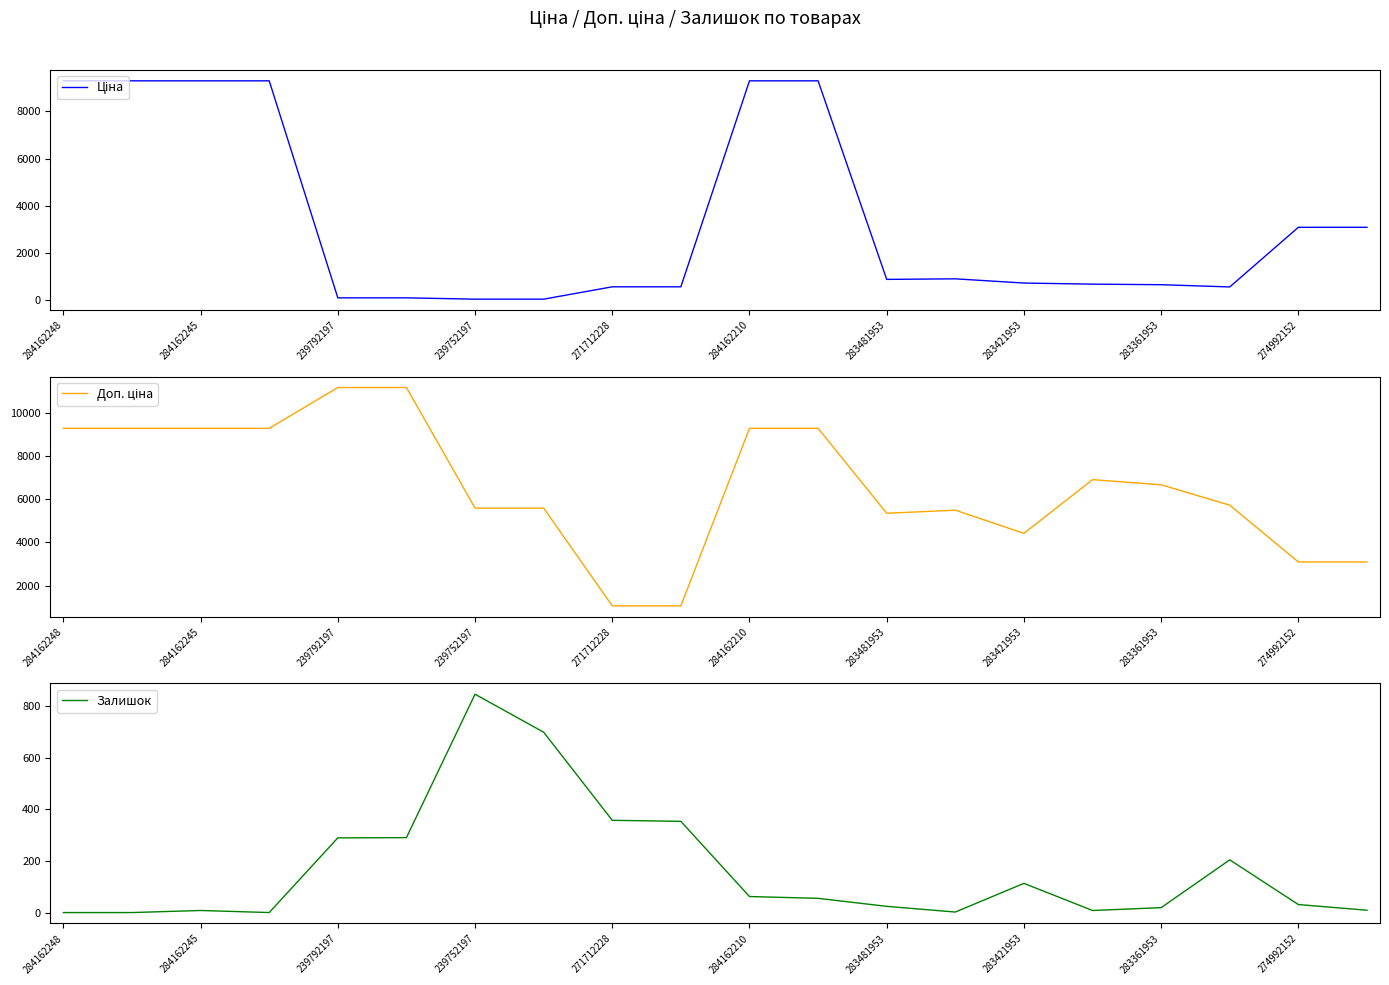

What is the highest value of the Ціна series?

9290.5